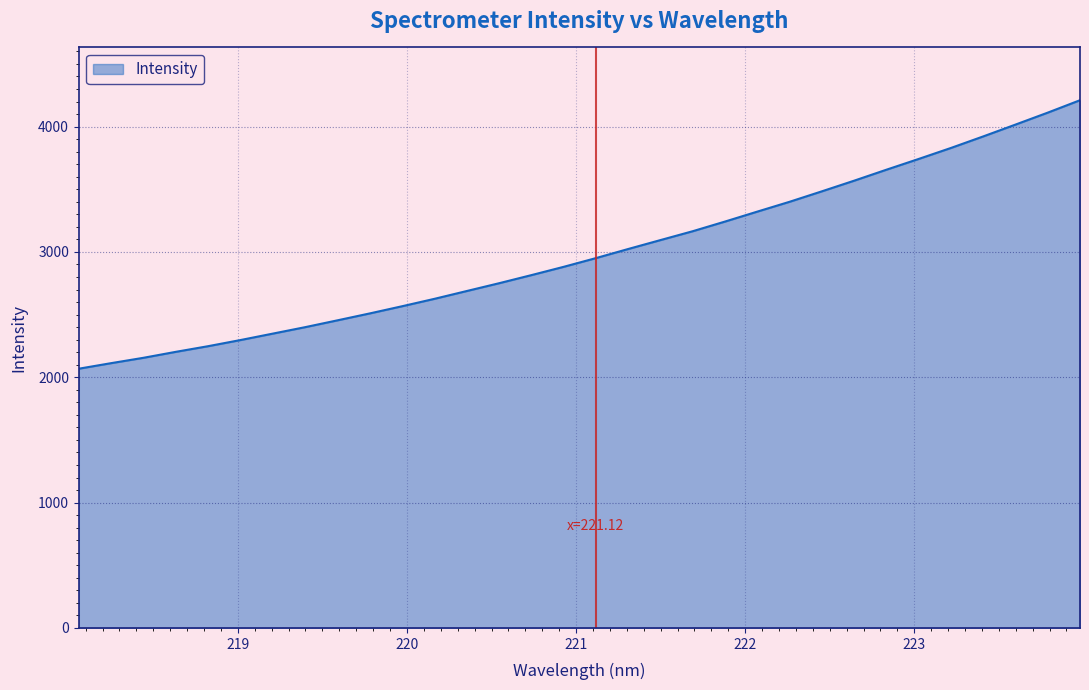

True or false: the data has more than 2 interior local peaks.

False